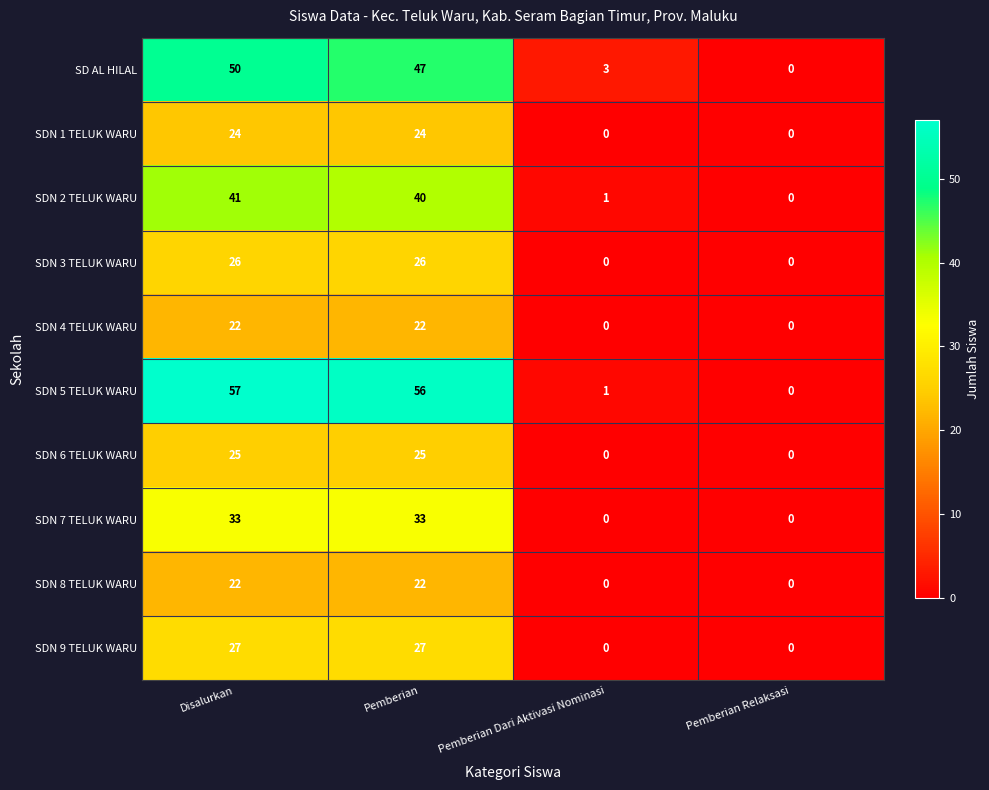

Which series has the widest spread of values?

SDN 5 TELUK WARU